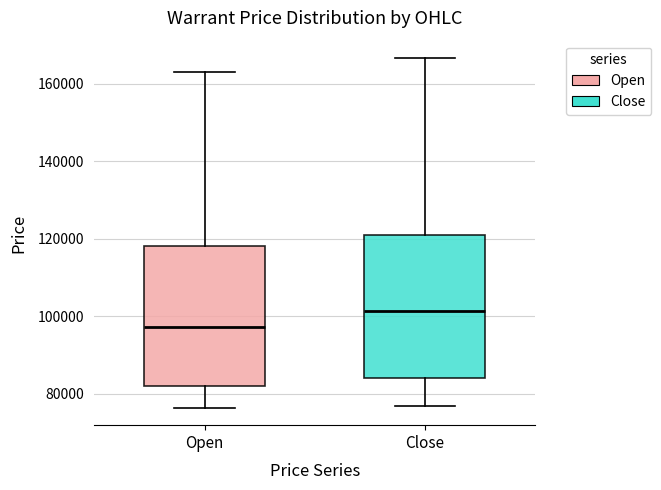

Reading left to right, transcribe this box plot: for each box, give where its median line is, the range the box spans, and where its two whiskers end, as read against the y-axis. The values are not printed on the chart, so give them approximately, as read against the axis.

Open: median 98000, box 82000 to 118000, whiskers 76000 to 164000
Close: median 102000, box 84000 to 120000, whiskers 76000 to 166000